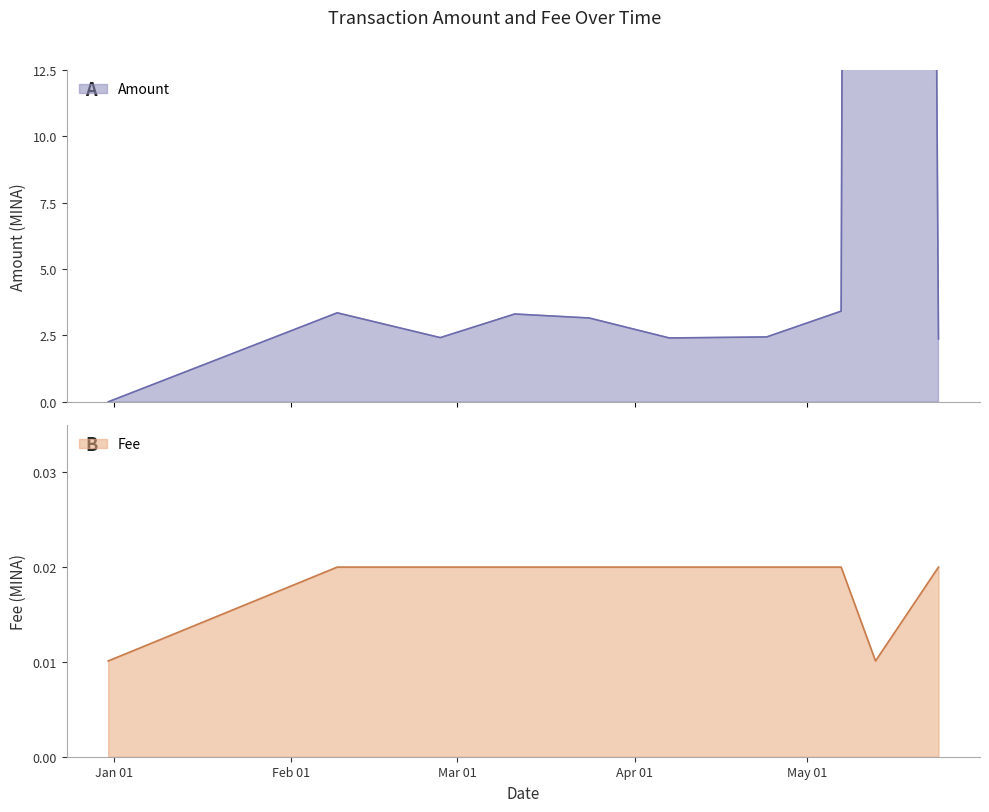

What is the label of the 5th point from the left?

2024-03-24